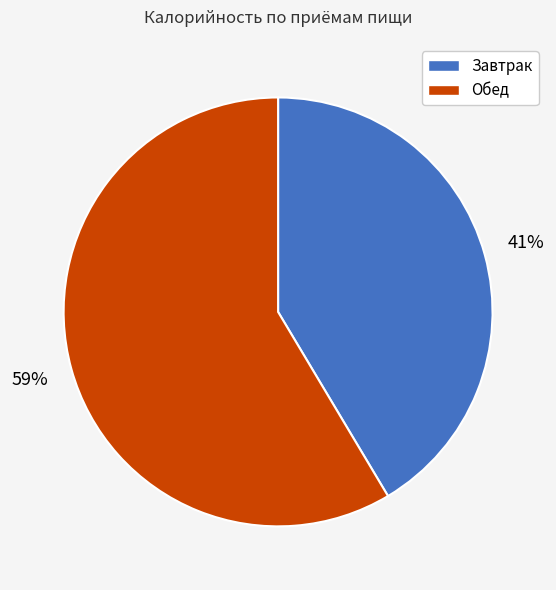

Do Завтрак and Обед together represent more than half of the pie?

Yes